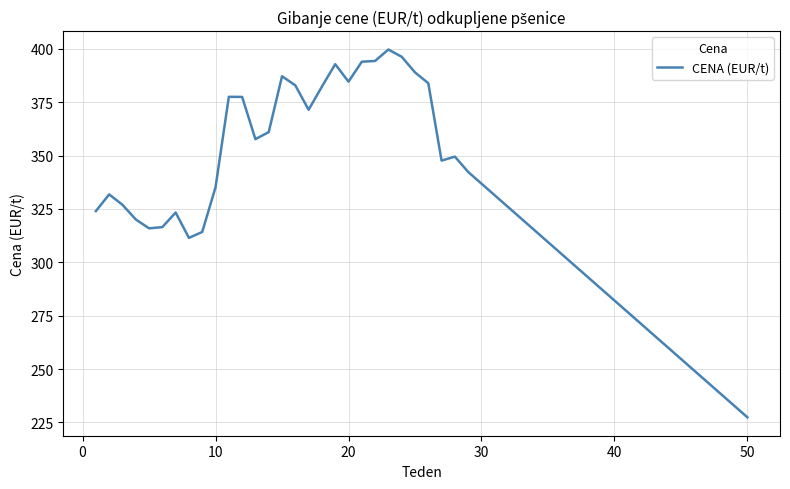

What is the smallest value displayed?

227.4